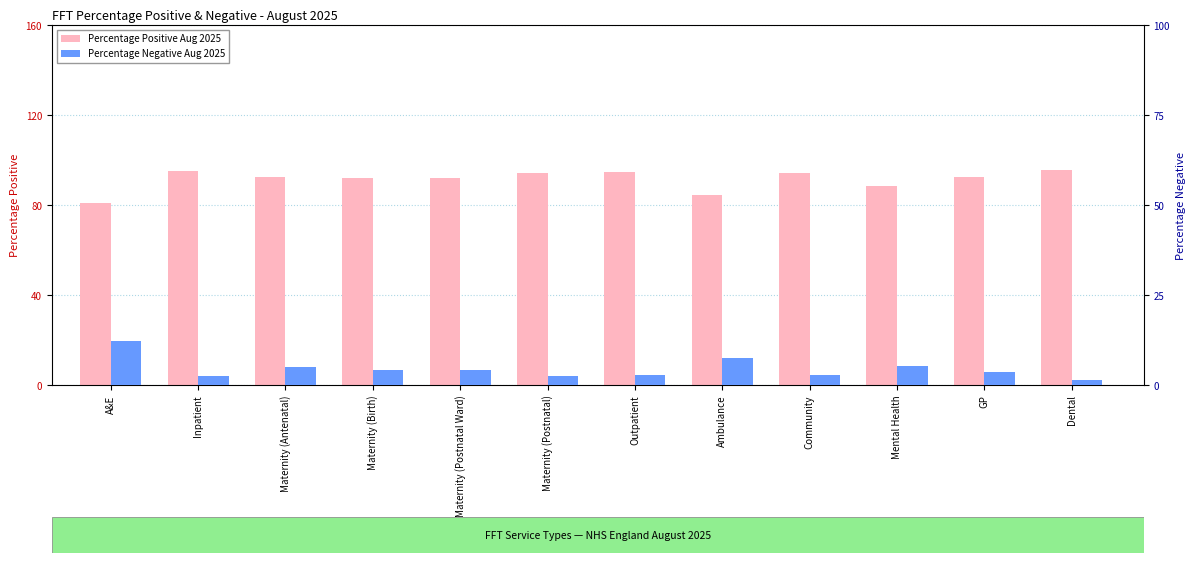

What position from the right is Ambulance?

5